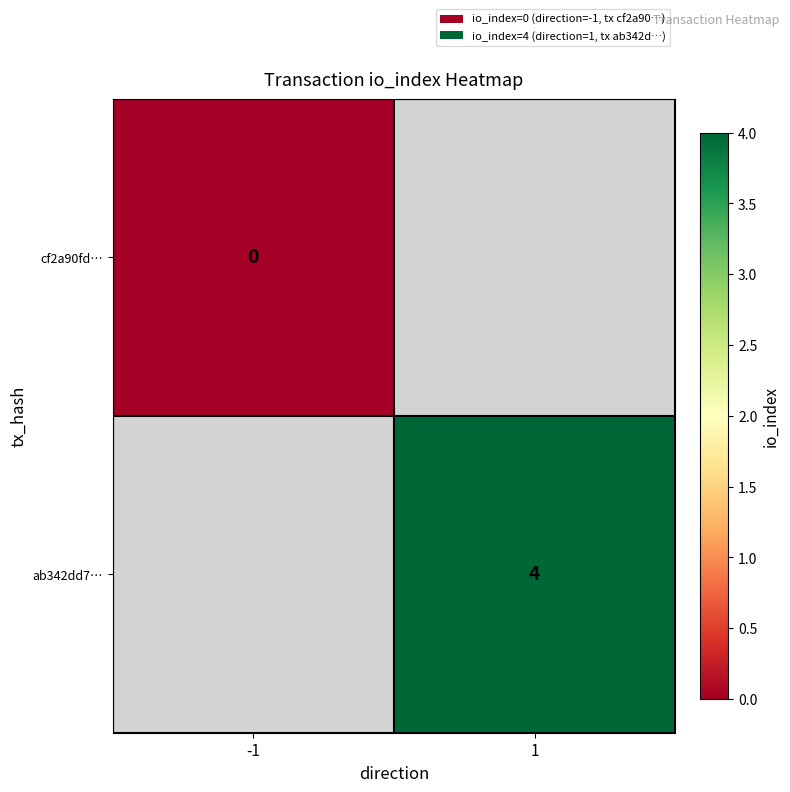

True or false: ab342dd7… has a value of 6 at 1.

False